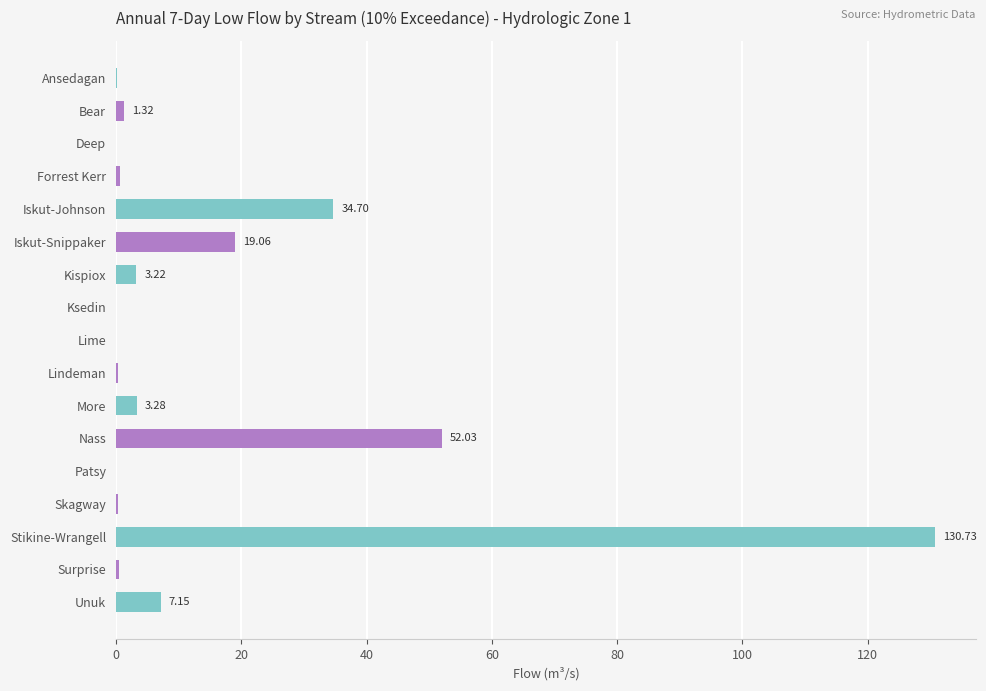

At which label is the value closest to 65?

Nass